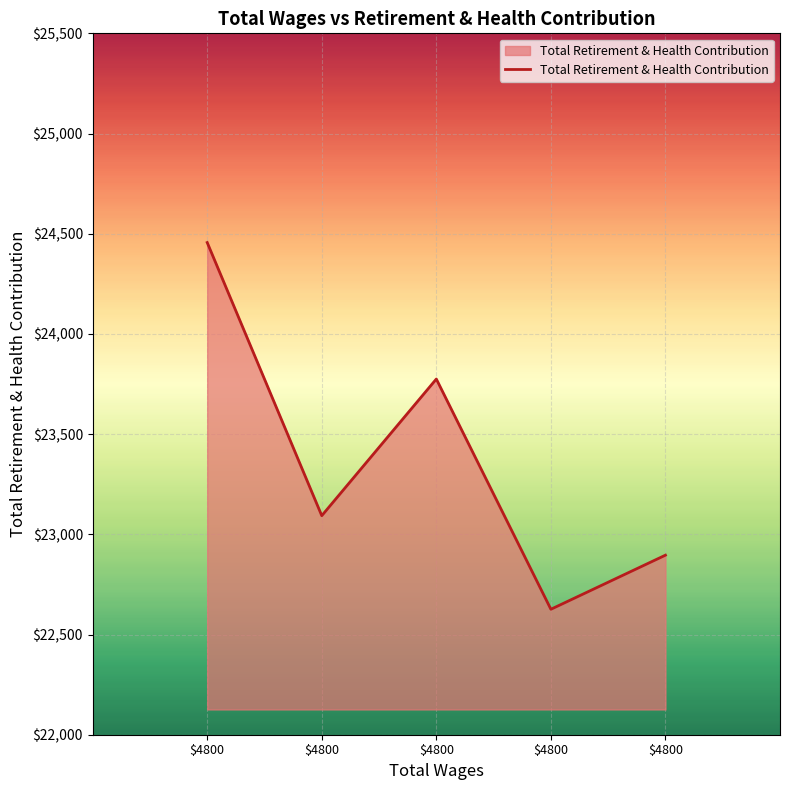

Does the chart have visible grid lines?

Yes